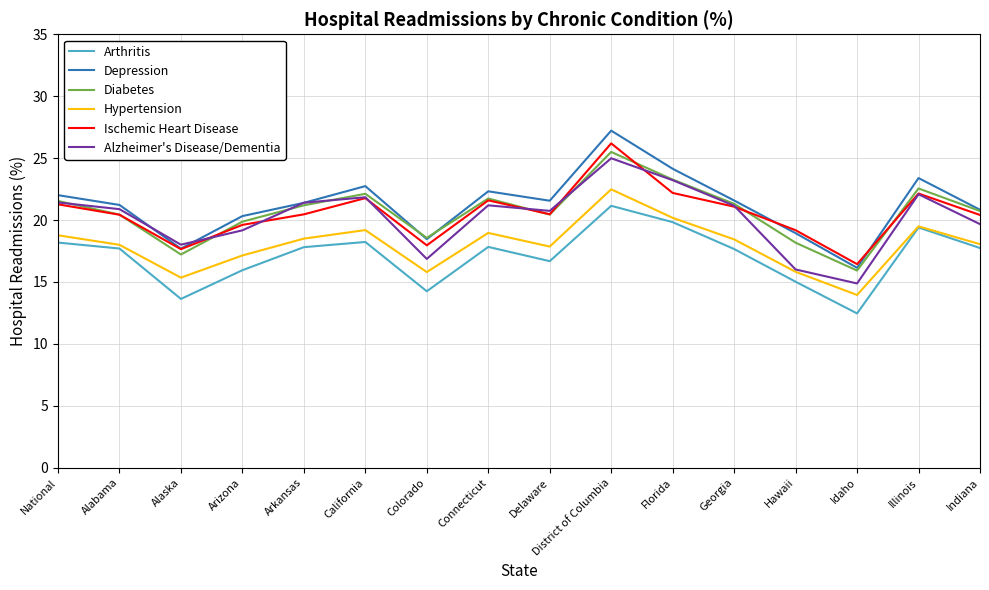

List the series in order of their peak value, lowest first.

Arthritis, Hypertension, Alzheimer's Disease/Dementia, Diabetes, Ischemic Heart Disease, Depression